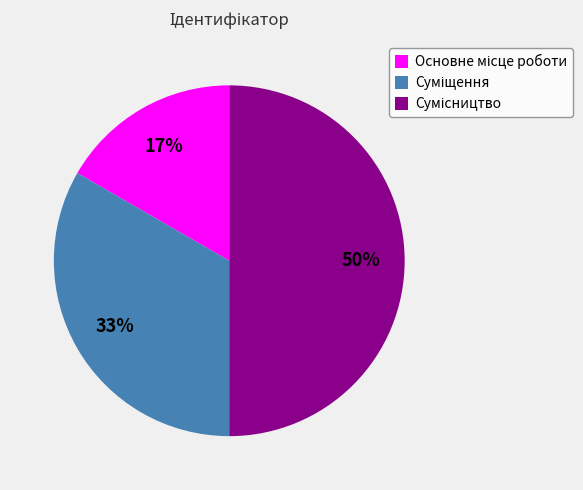

To the nearest percent, what is the difference between the largest and smallest slice percentages?

33%